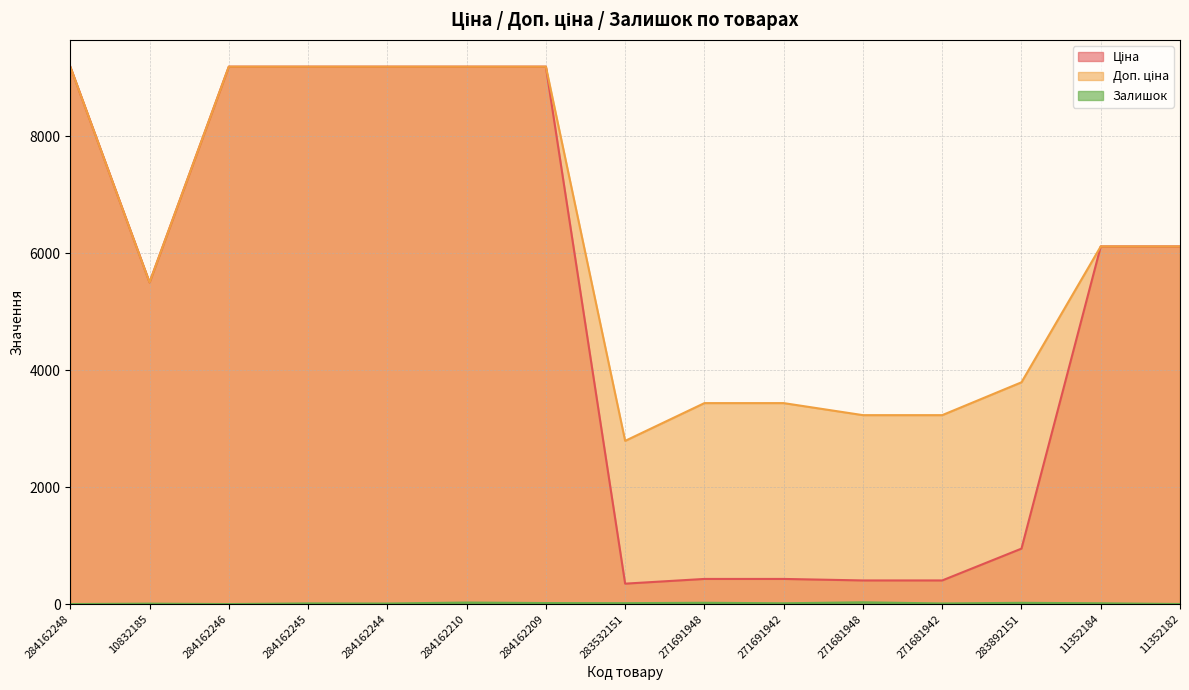

Where does the Доп. ціна series first go above 6112?

284162248